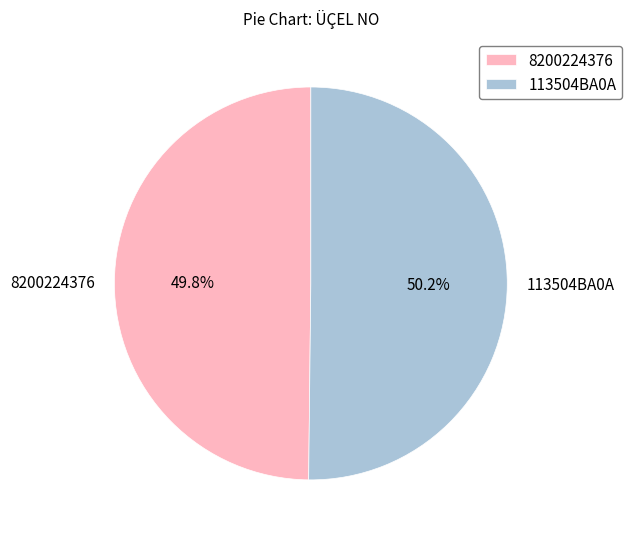

How many segments does this pie chart have?

2